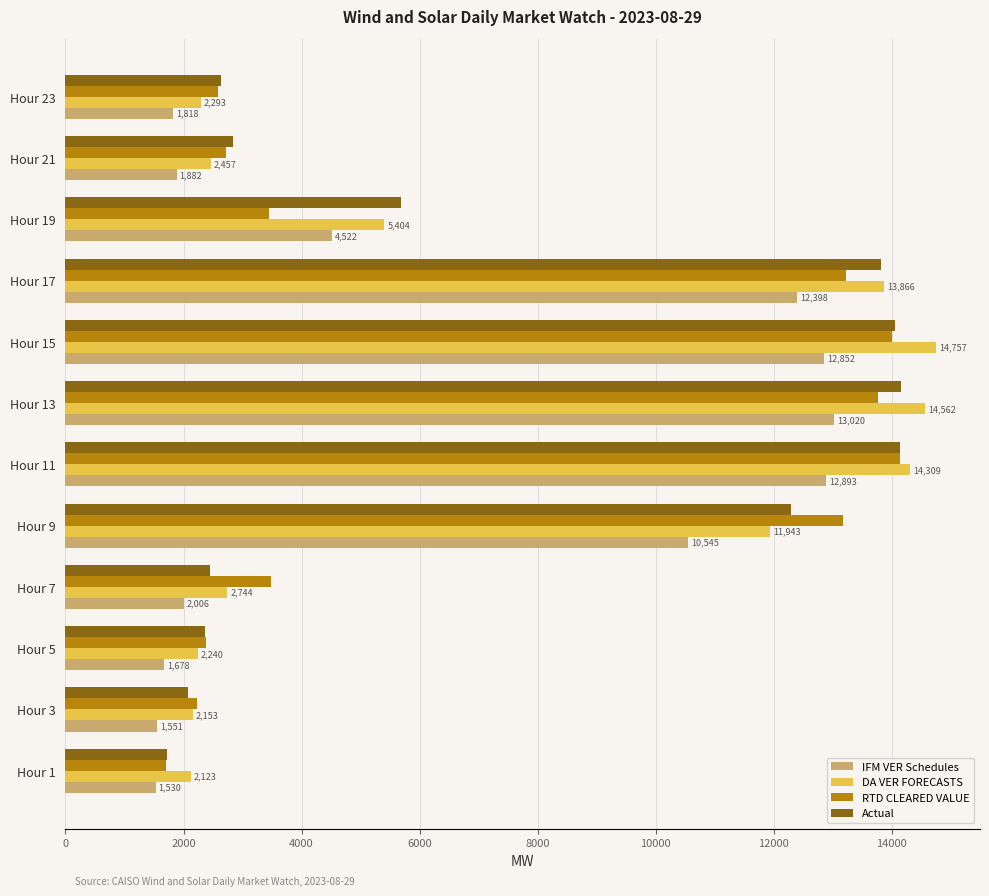

What is the lowest value of the DA VER FORECASTS series?

2123.3